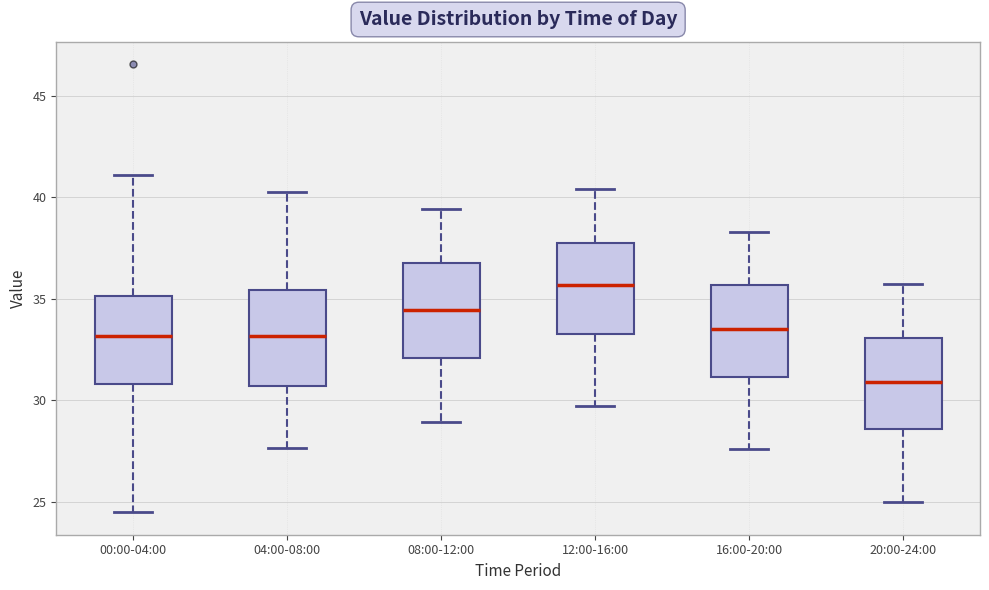

Where is the upper edge of the box for 04:00-08:00 on the y-axis? The values are not printed on the chart, so give them approximately, as read against the axis.

35.5